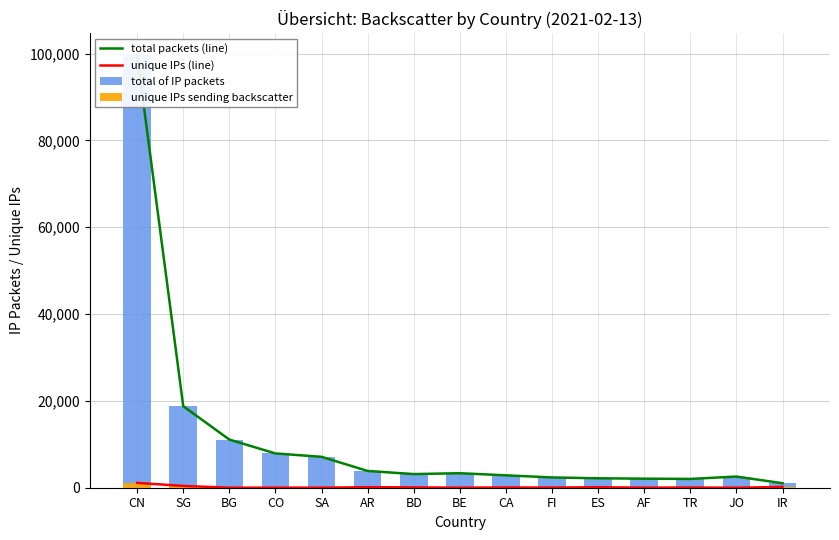

At which label does total packets (line) first exceed 3143?

CN